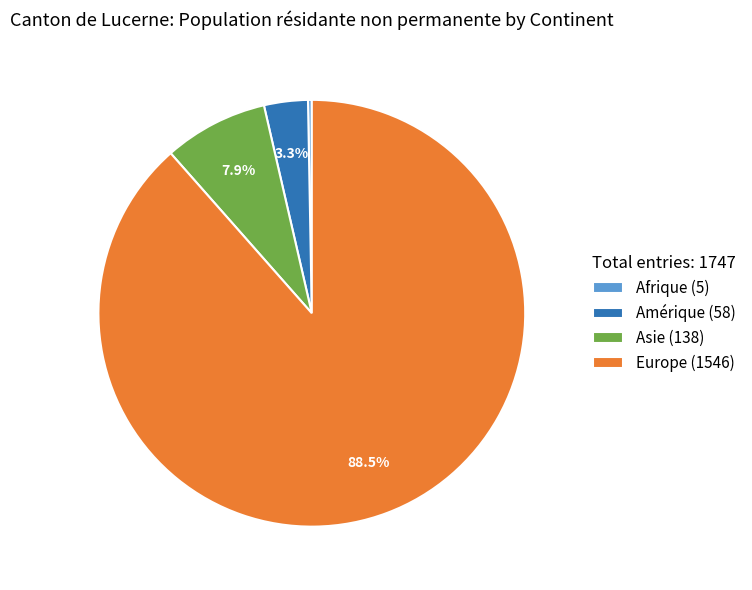

Which slice is the smallest?

Afrique (5)